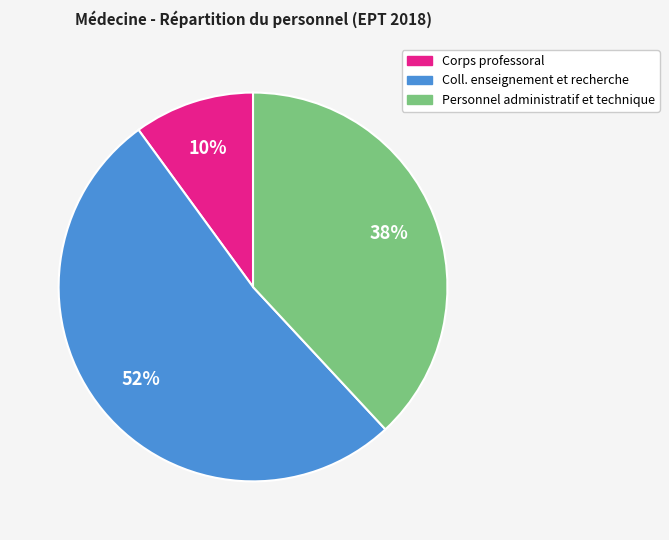

Is it true that Personnel administratif et technique is 25% of the pie?

False